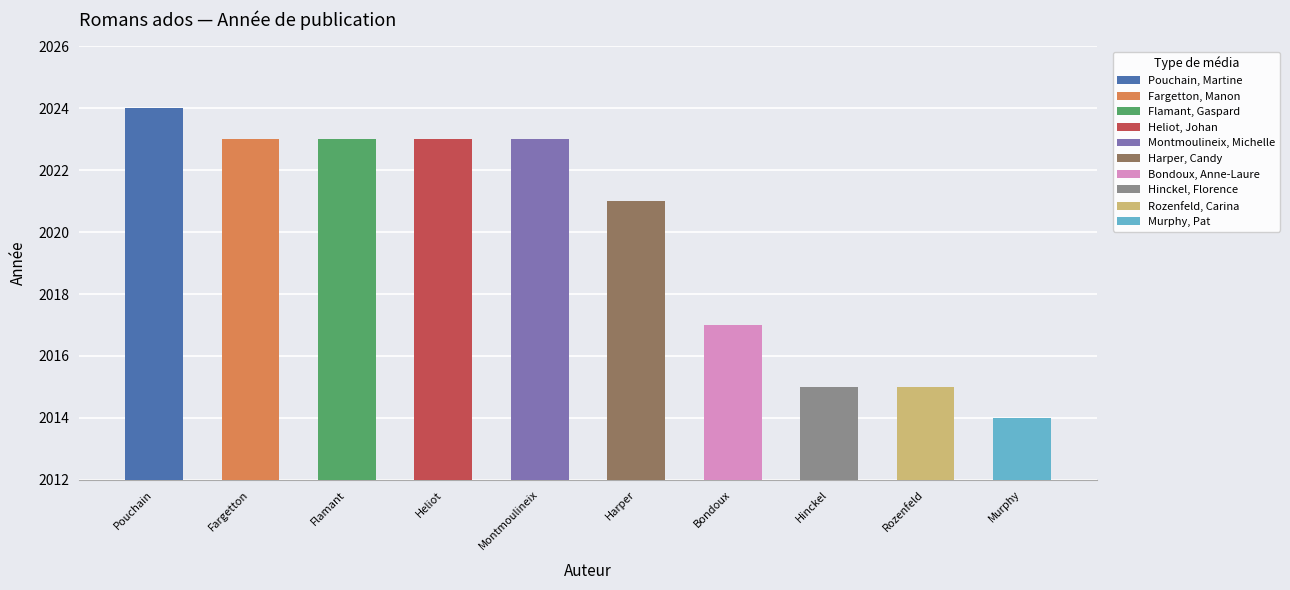

How many bars are there in total?

10